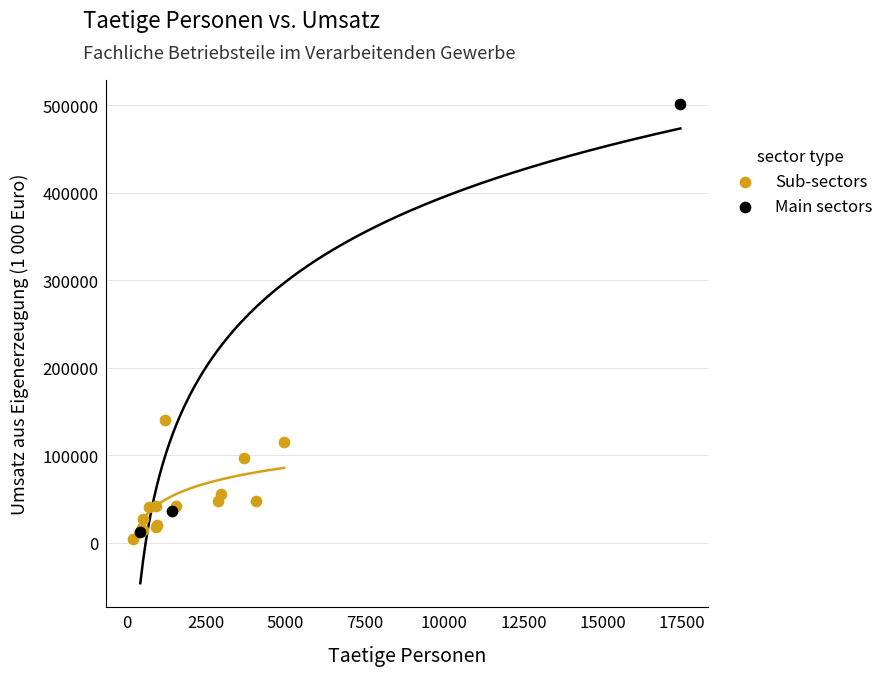

Which series contains the lowest Y value?

Sub-sectors